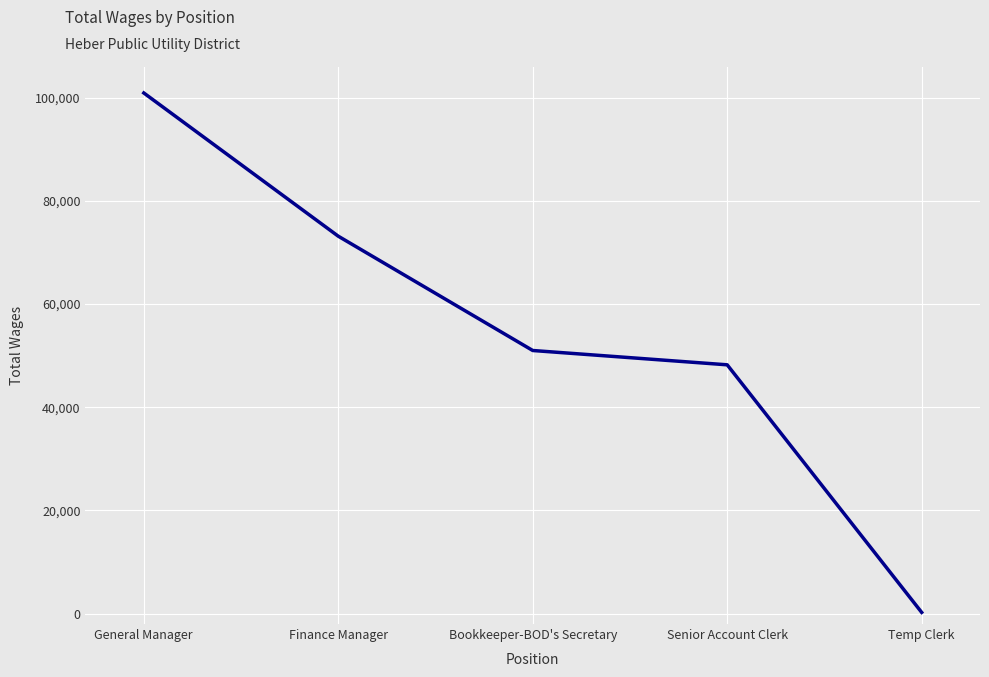

Where does the data first go above 50990?

General Manager